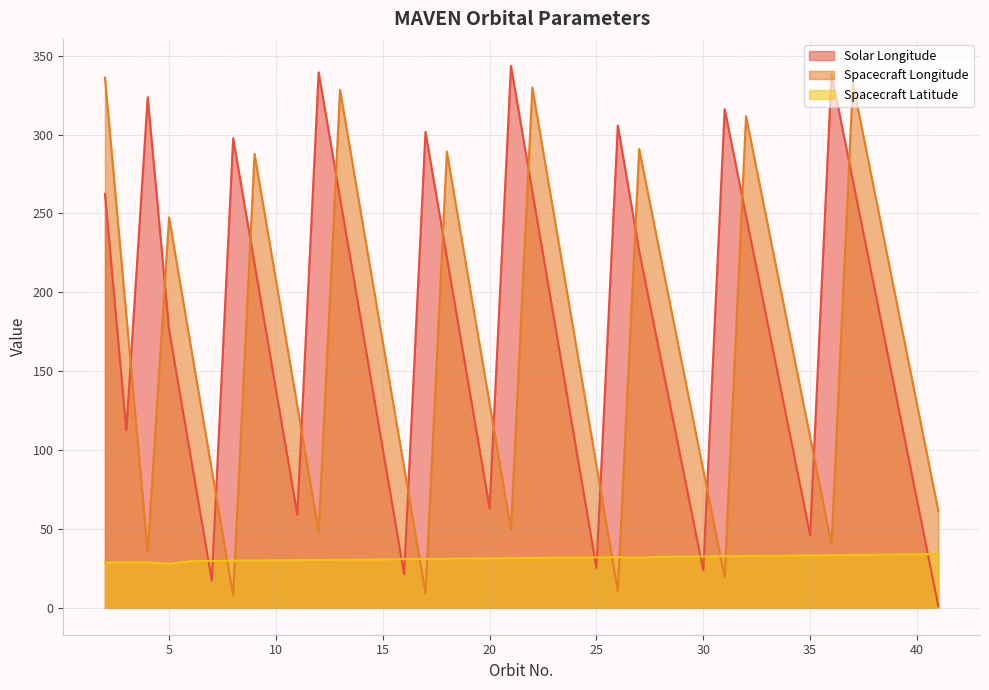

What is the difference between the Spacecraft Latitude values at 34 and 23?

1.3